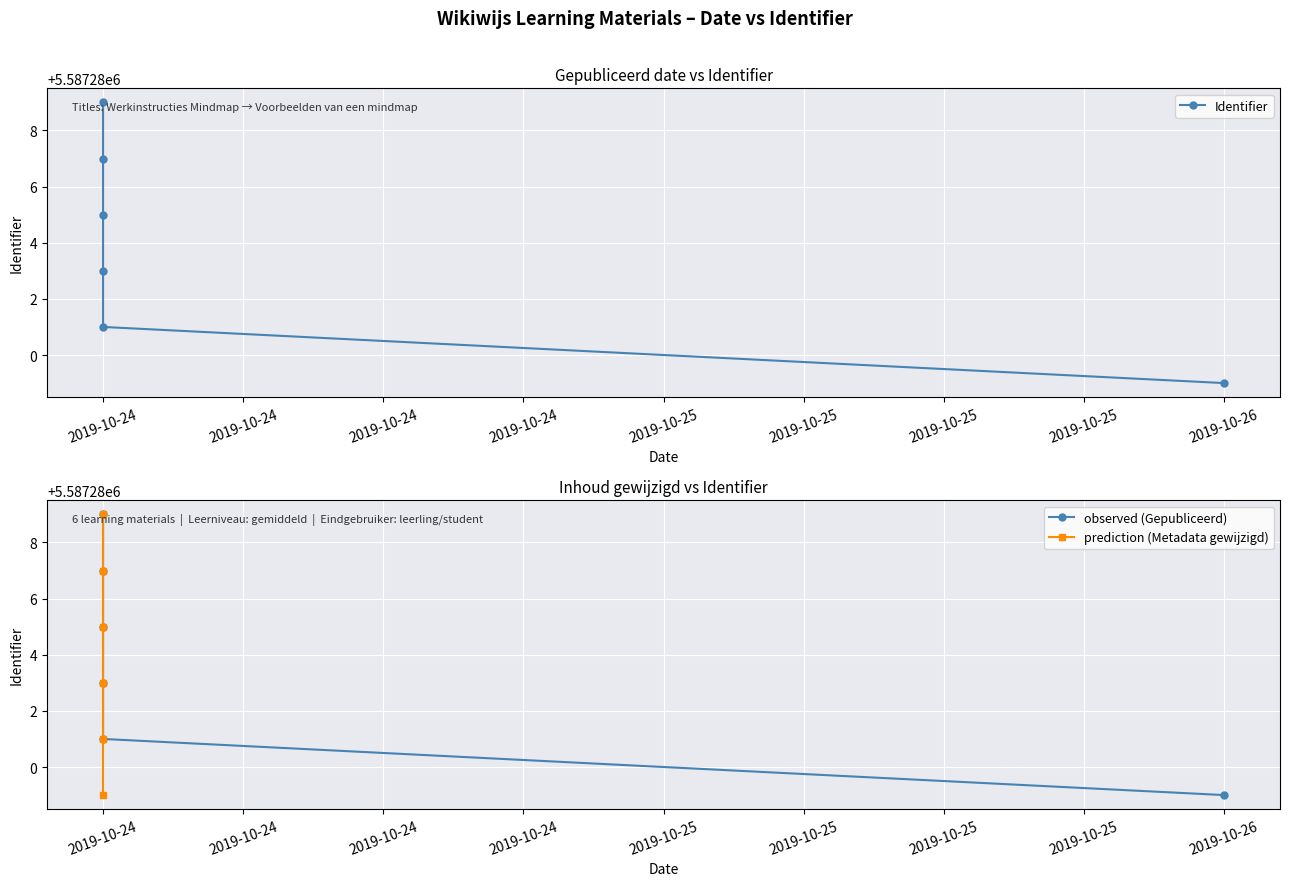

How many Identifier values are between 5587281 and 5587287?

4